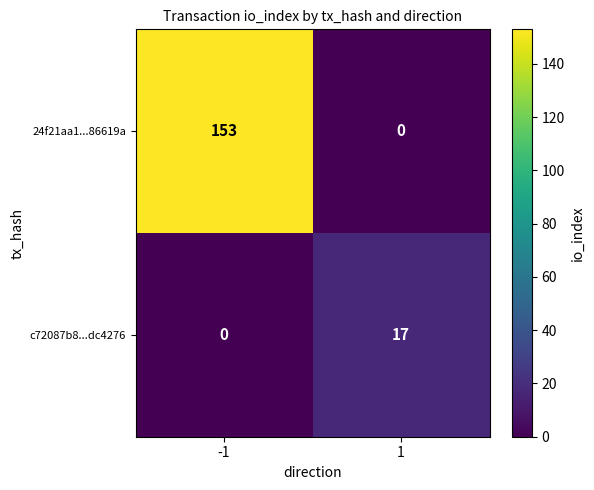

What is the greatest value displayed?

153